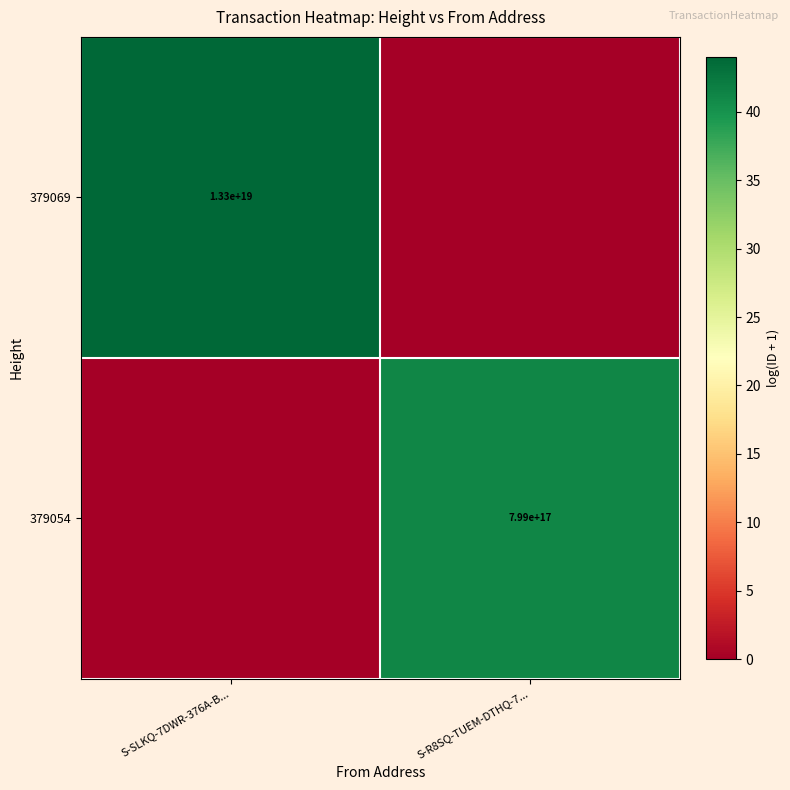

Count the number of categories in the chart.

2